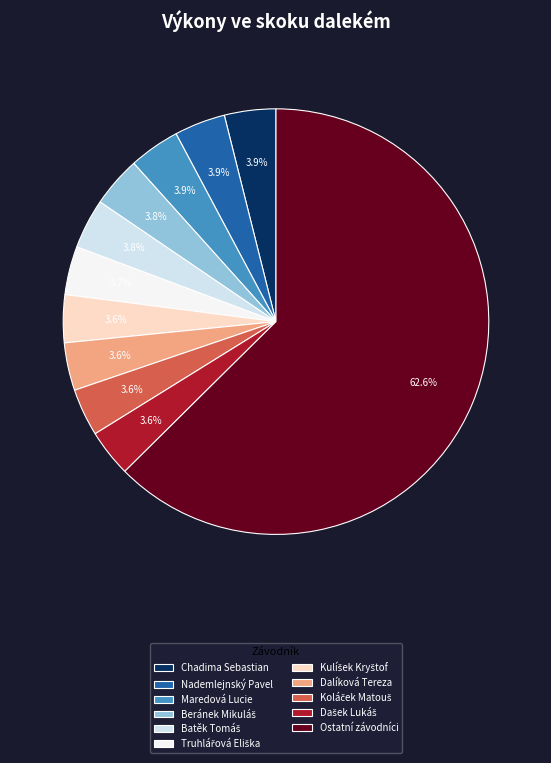

To the nearest percent, what is the difference between the largest and smallest slice percentages?

59%